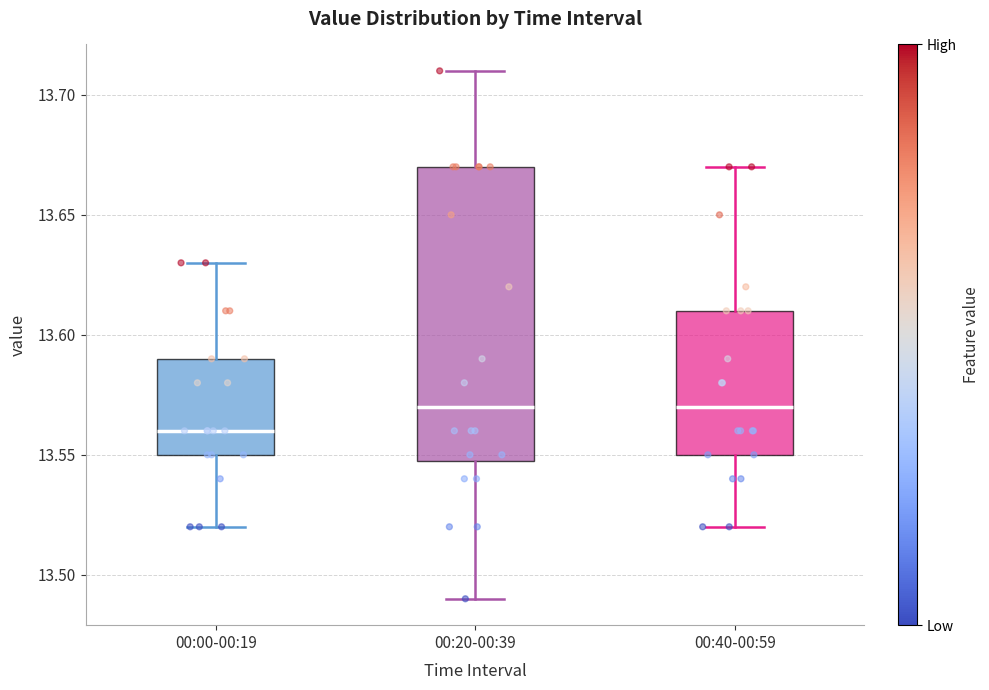

Where is the upper edge of the box for 00:40-00:59 on the y-axis? The values are not printed on the chart, so give them approximately, as read against the axis.

13.61